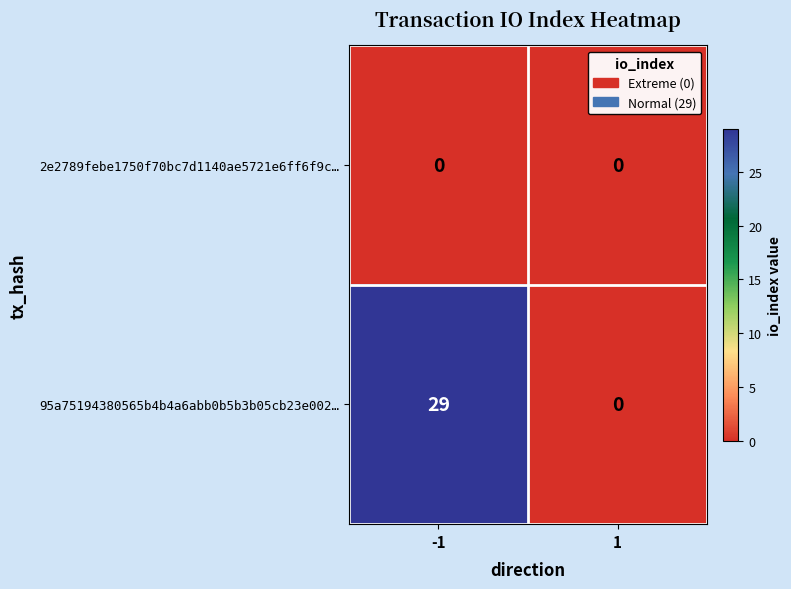

At which category is the sum across all series the highest?

-1